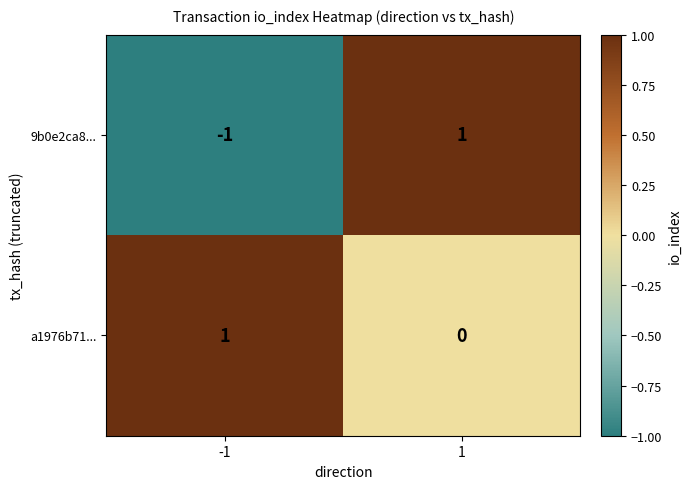

Which series changed the most between -1 and 1?

9b0e2ca8...